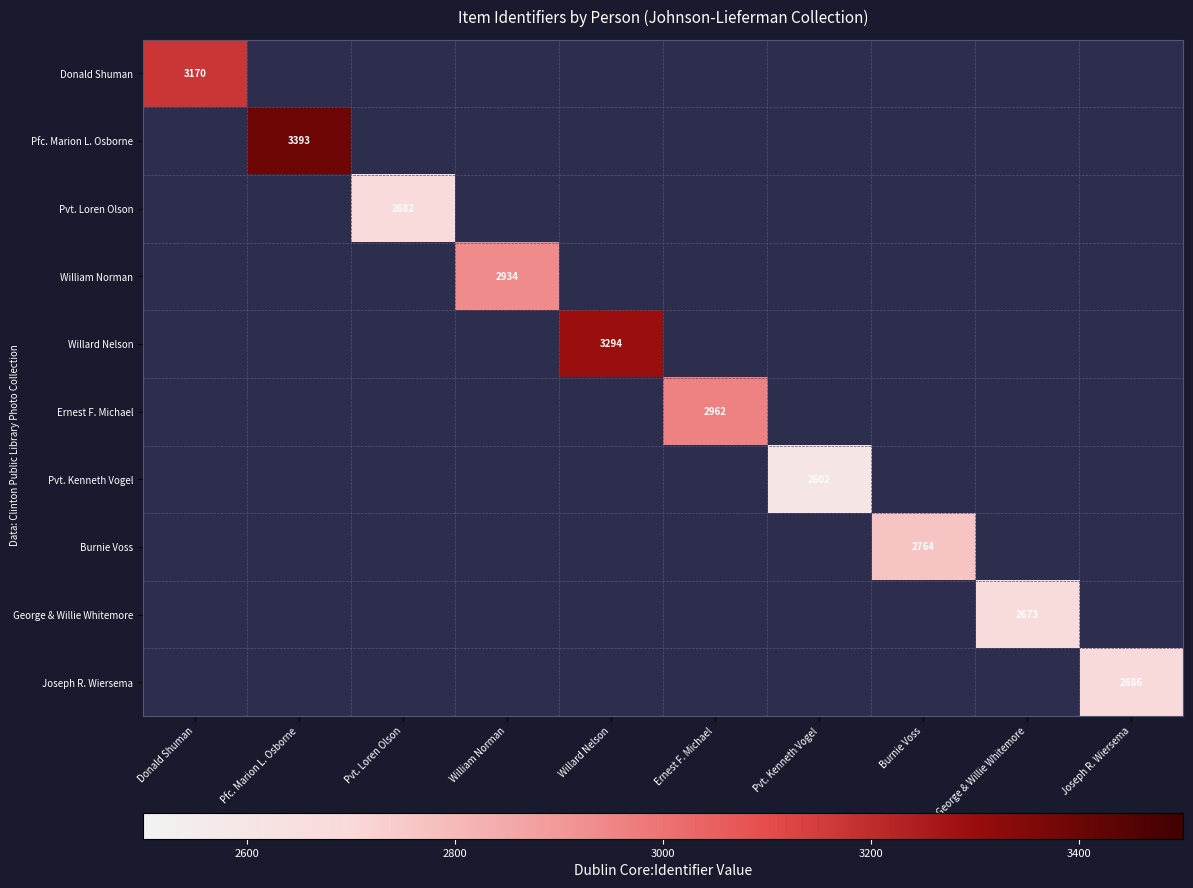

Is it true that Willard Nelson equals 3294 at Willard Nelson?

True